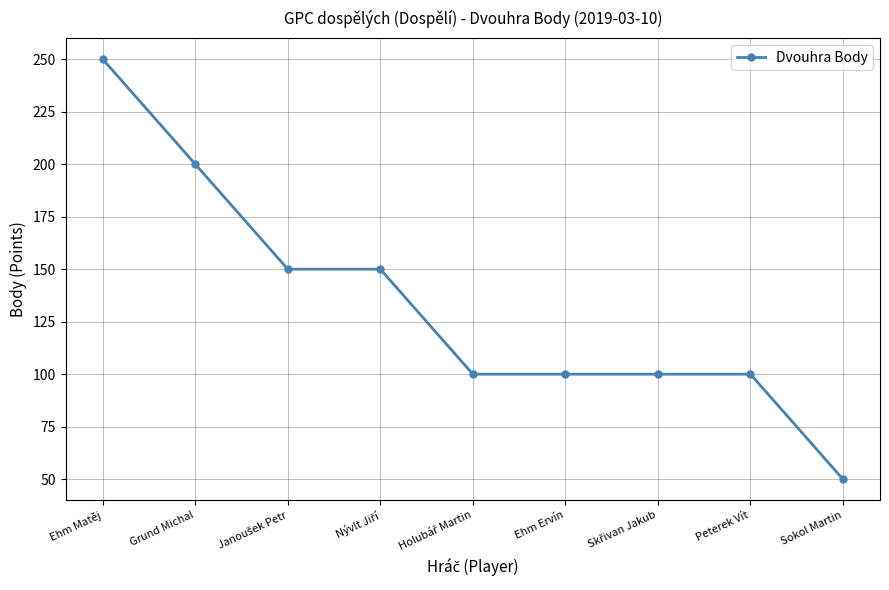

What is the label of the 1st point from the right?

Sokol Martin